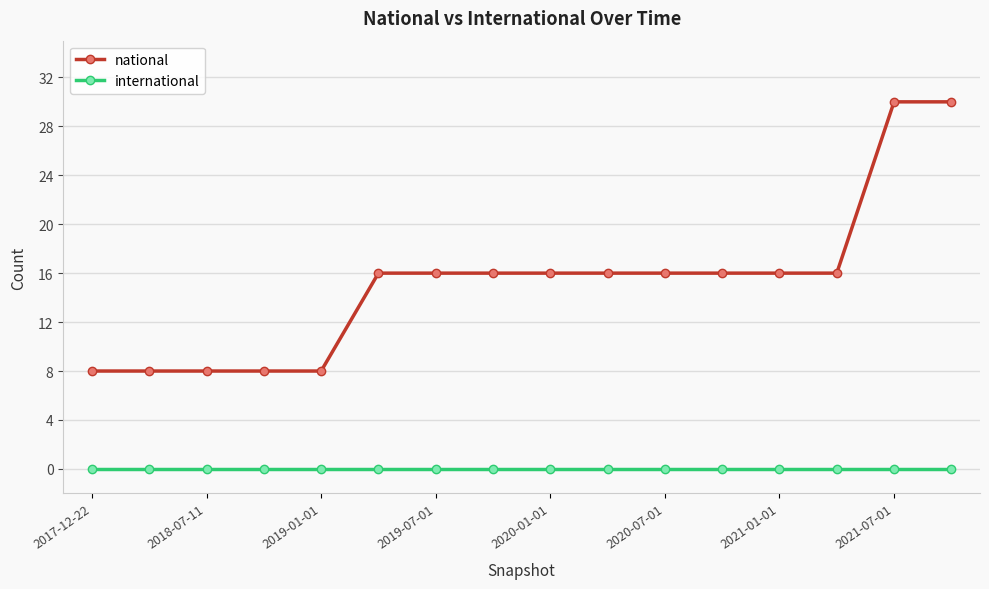

True or false: national and international intersect in this chart.

False